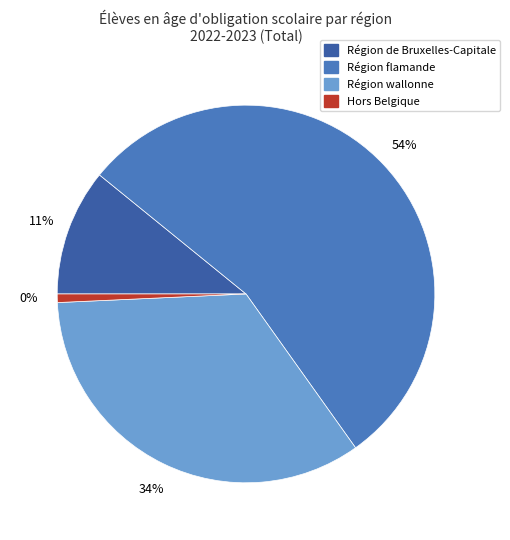

Which slice is the largest?

Région flamande